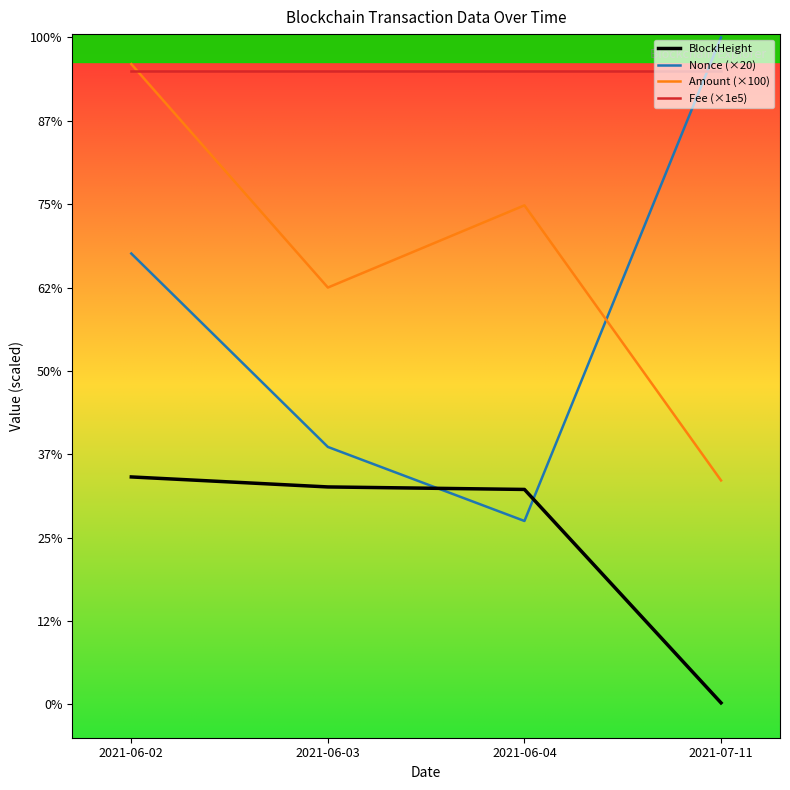

Is this an area chart (filled region under the line)?

No